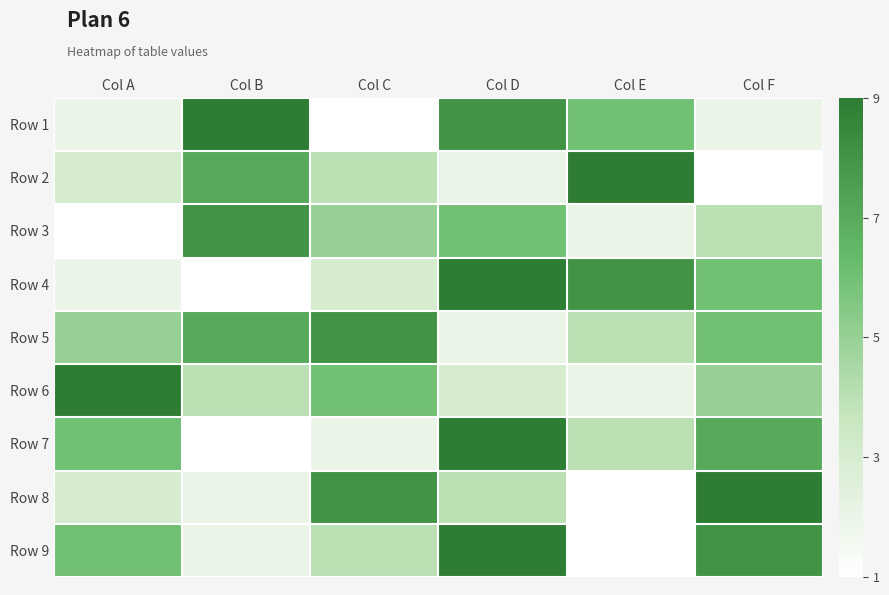

Reading left to right, list all the values displayed in this chart.

Row 1: Col A=2	Col B=9	Col C=1	Col D=8	Col E=6	Col F=2
Row 2: Col A=3	Col B=7	Col C=4	Col D=2	Col E=9	Col F=1
Row 3: Col A=1	Col B=8	Col C=5	Col D=6	Col E=2	Col F=4
Row 4: Col A=2	Col B=1	Col C=3	Col D=9	Col E=8	Col F=6
Row 5: Col A=5	Col B=7	Col C=8	Col D=2	Col E=4	Col F=6
Row 6: Col A=9	Col B=4	Col C=6	Col D=3	Col E=2	Col F=5
Row 7: Col A=6	Col B=1	Col C=2	Col D=9	Col E=4	Col F=7
Row 8: Col A=3	Col B=2	Col C=8	Col D=4	Col E=1	Col F=9
Row 9: Col A=6	Col B=2	Col C=4	Col D=9	Col E=1	Col F=8